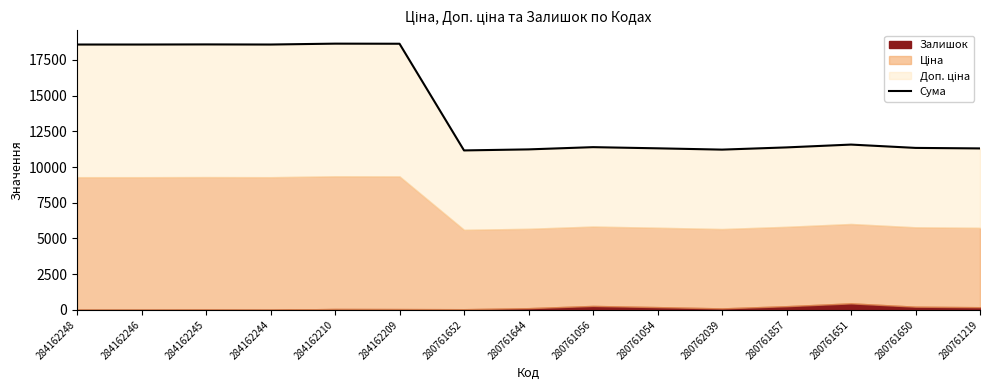

Which has a higher value, 280761650 or 284162209?

284162209